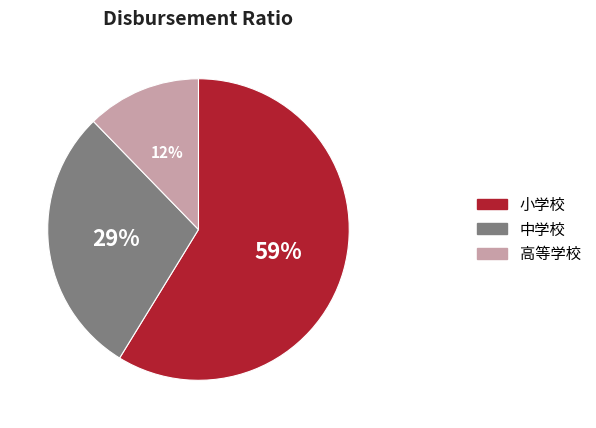

Does any single category account for the majority?

Yes